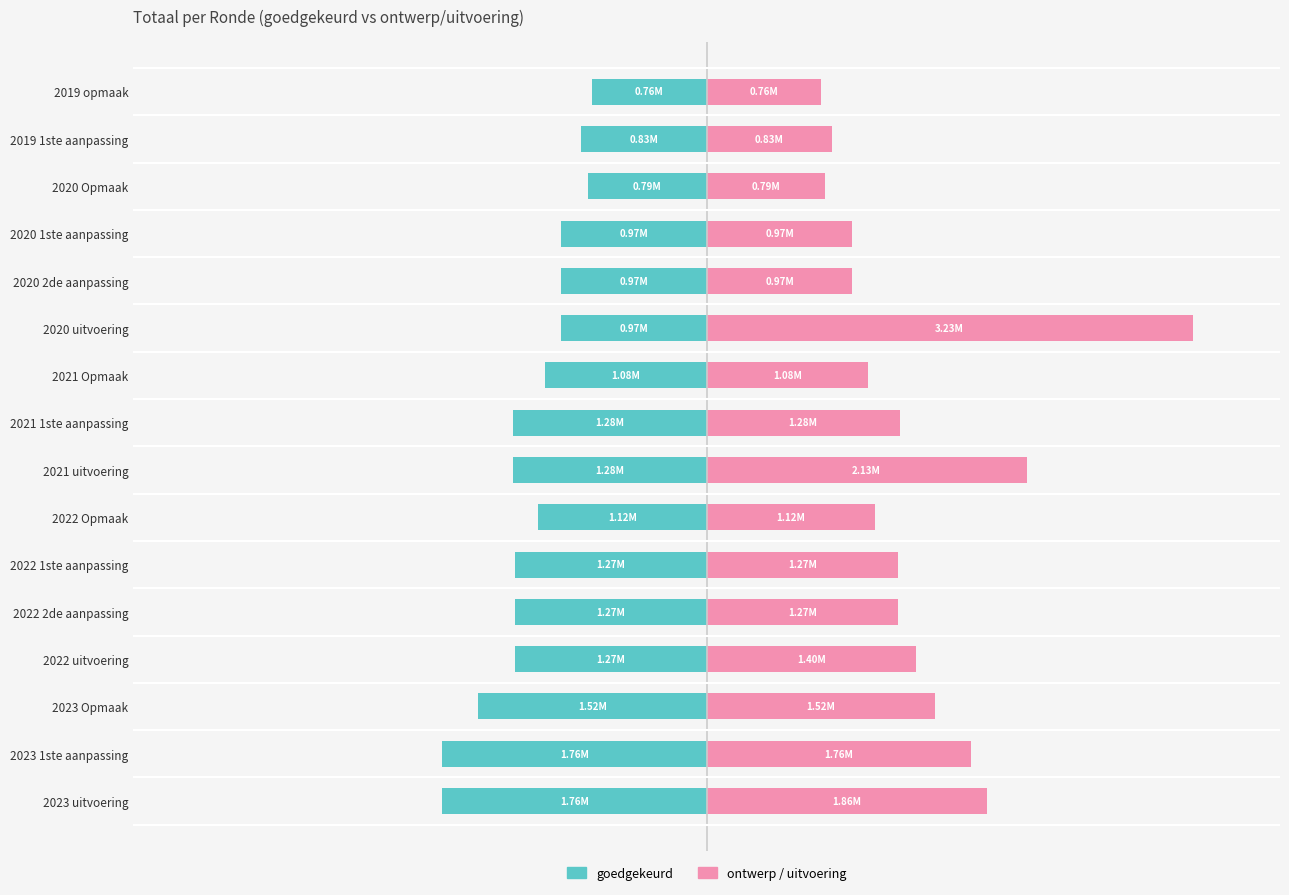

What is the minimum value for goedgekeurd?

-1757576